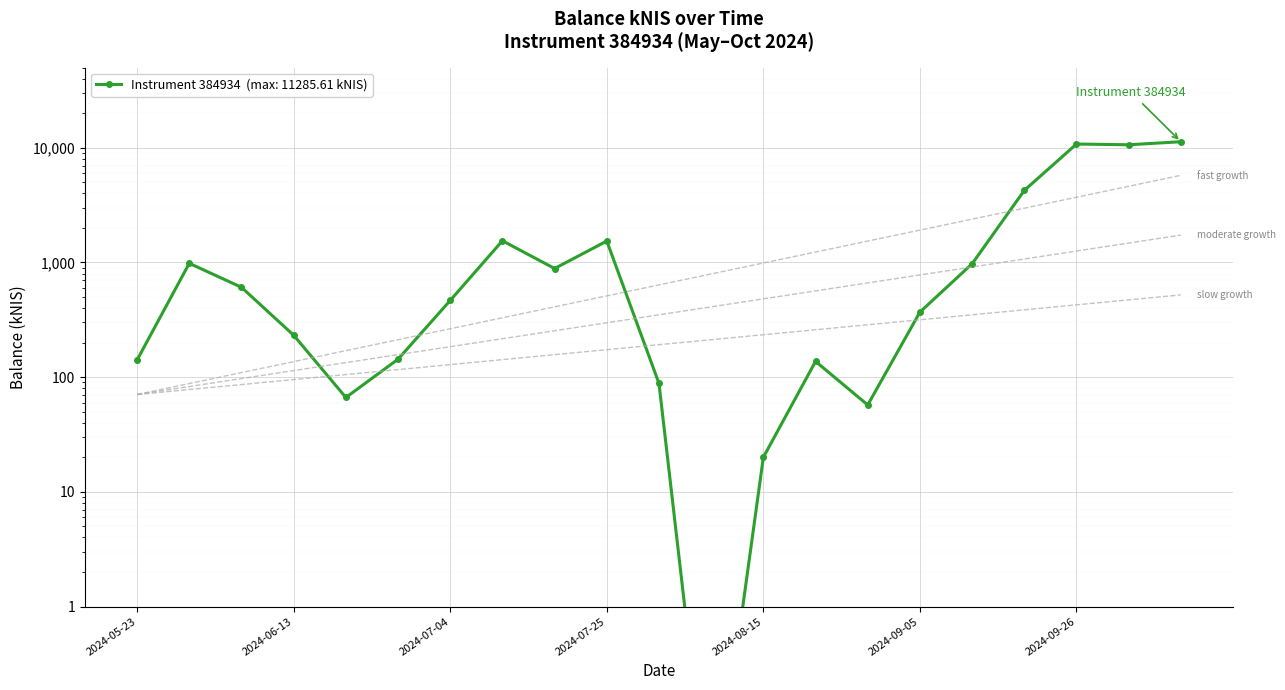

What is the label of the 12th point from the left?

2024-08-08